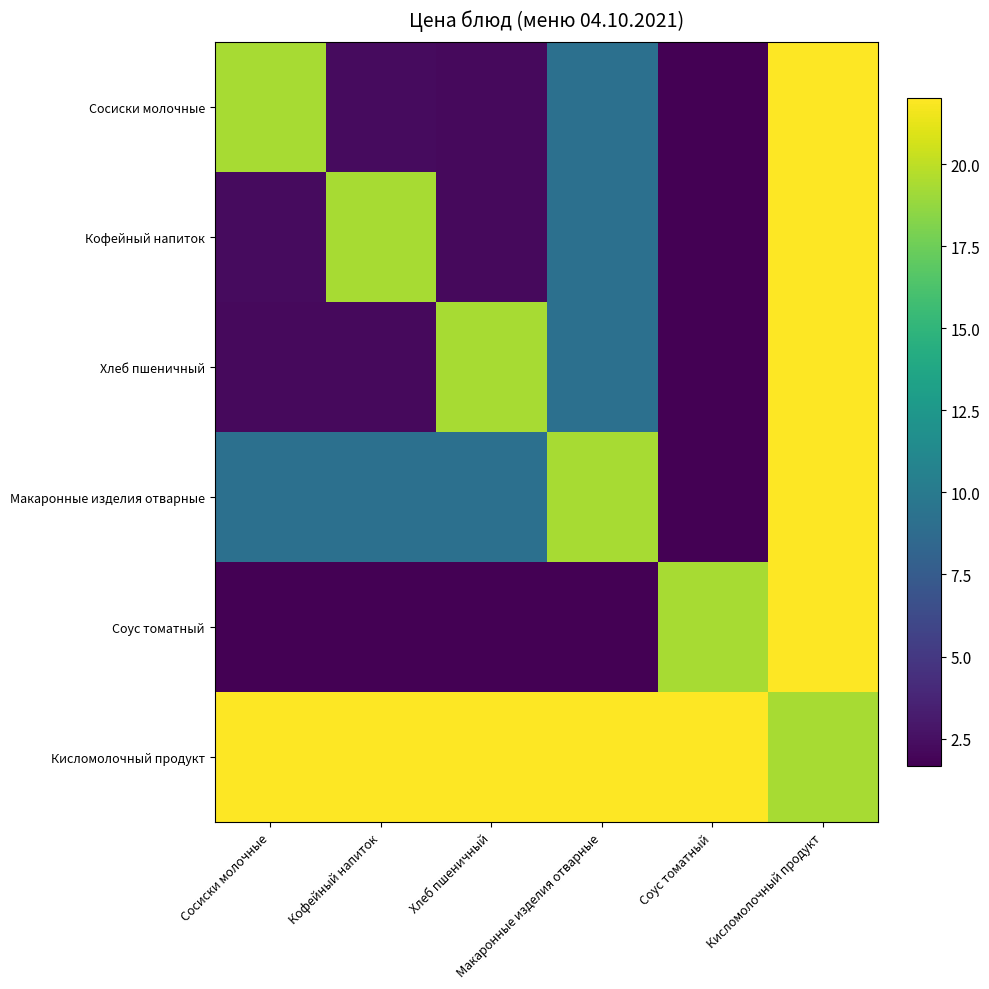

Reading left to right, extract all data points from this chart.

Сосиски молочные: Сосиски молочные=19.3	Кофейный напиток=2.2	Хлеб пшеничный=2.2	Макаронные изделия отварные=9.2	Соус томатный=1.7	Кисломолочный продукт=22.0
Кофейный напиток: Сосиски молочные=2.2	Кофейный напиток=19.3	Хлеб пшеничный=2.2	Макаронные изделия отварные=9.2	Соус томатный=1.7	Кисломолочный продукт=22.0
Хлеб пшеничный: Сосиски молочные=2.2	Кофейный напиток=2.2	Хлеб пшеничный=19.3	Макаронные изделия отварные=9.2	Соус томатный=1.7	Кисломолочный продукт=22.0
Макаронные изделия отварные: Сосиски молочные=9.2	Кофейный напиток=9.2	Хлеб пшеничный=9.2	Макаронные изделия отварные=19.3	Соус томатный=1.7	Кисломолочный продукт=22.0
Соус томатный: Сосиски молочные=1.7	Кофейный напиток=1.7	Хлеб пшеничный=1.7	Макаронные изделия отварные=1.7	Соус томатный=19.3	Кисломолочный продукт=22.0
Кисломолочный продукт: Сосиски молочные=22.0	Кофейный напиток=22.0	Хлеб пшеничный=22.0	Макаронные изделия отварные=22.0	Соус томатный=22.0	Кисломолочный продукт=19.3